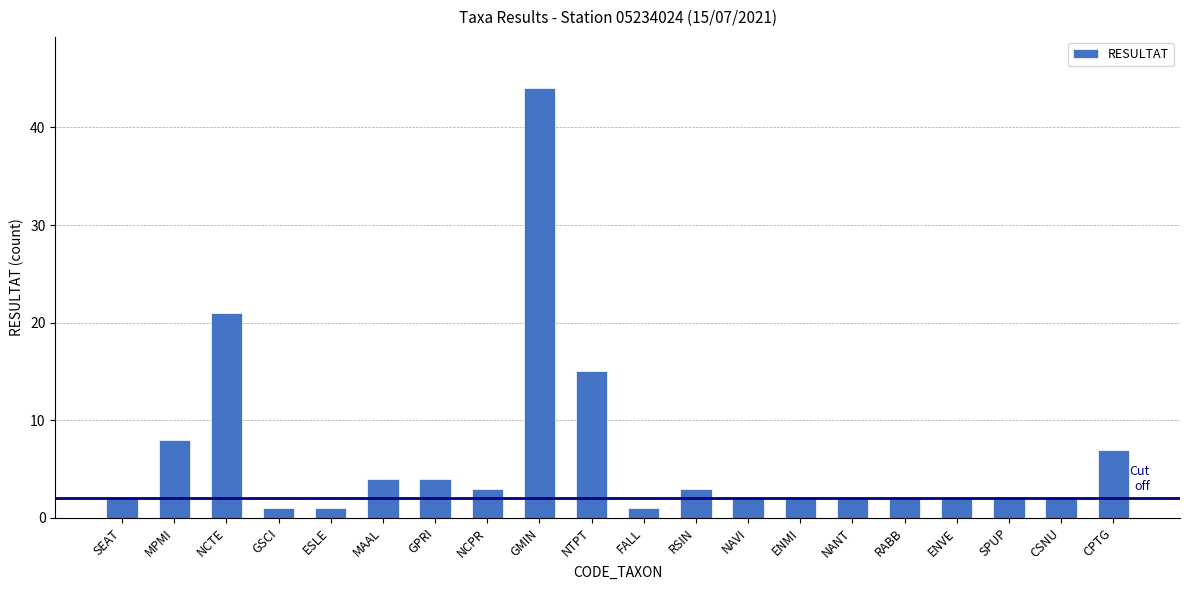

Where is the data nearest to the value 22?

NCTE